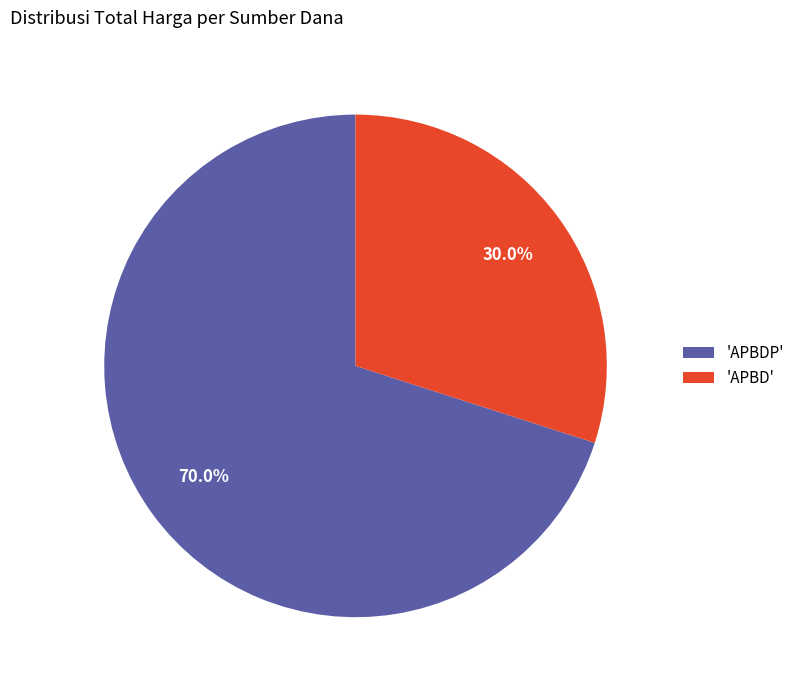

Rank the categories by value from lowest to highest.

'APBD', 'APBDP'